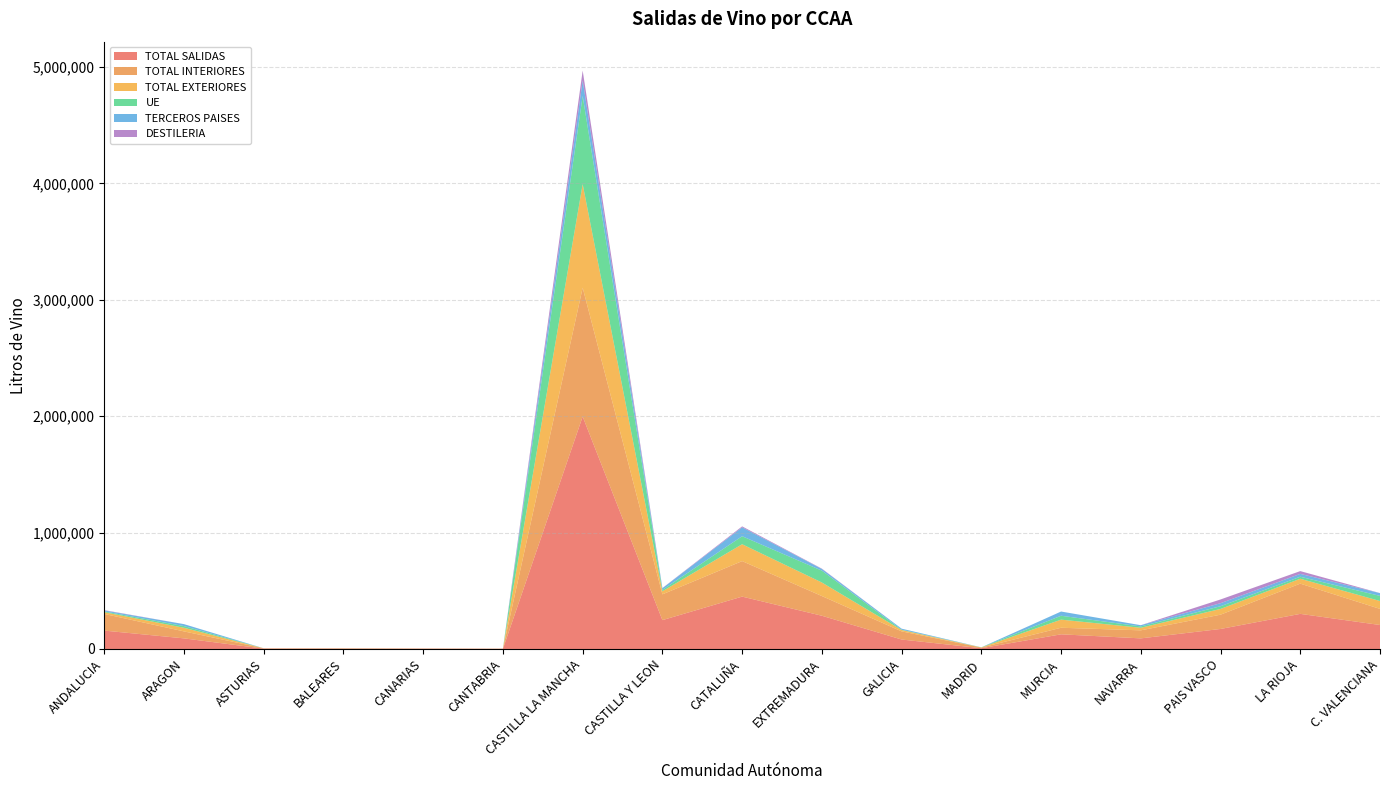

Reading right to left, extract all data points from this chart.

TOTAL SALIDAS: 206104	301643	172035	91193	126066	6601	81460	285585	449978	247935	1996600	1681	2309	3016	2986	91157	158035
TOTAL INTERIORES: 138453	259708	122699	69112	56423	5467	69913	169197	304968	221527	1106494	1681	2273	2726	2986	59973	143060
TOTAL EXTERIORES: 67651	41935	49336	22081	69643	1134	11547	116388	145010	26408	890106	0	36	290	0	31184	14975
UE: 43887	17283	23282	11447	33397	1118	2628	101726	68712	12022	757323	0	17	271	0	14395	6450
TERCEROS PAISES: 23764	24652	26054	10634	36246	16	8919	14662	76298	14386	132783	0	19	19	0	16789	8525
DESTILERIA: 524	23910	32026	11	0	0	80	2896	8359	1186	85084	0	0	0	0	0	2718